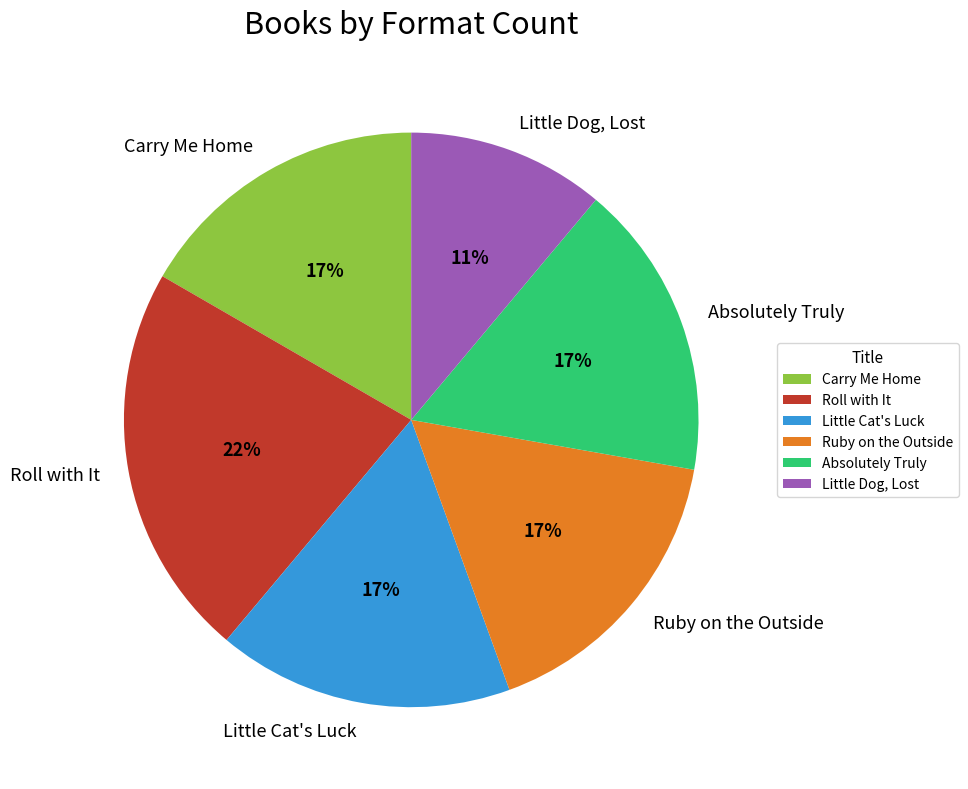

To the nearest percent, what portion does Little Dog, Lost represent?

11%